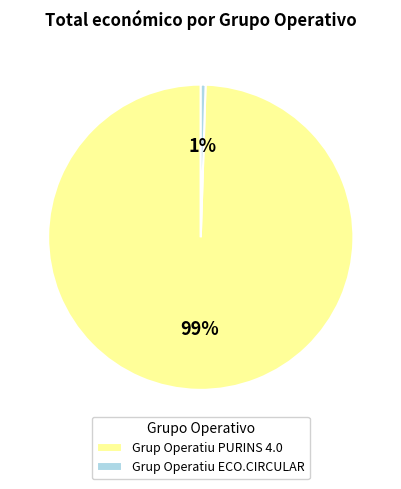

How many segments does this pie chart have?

2